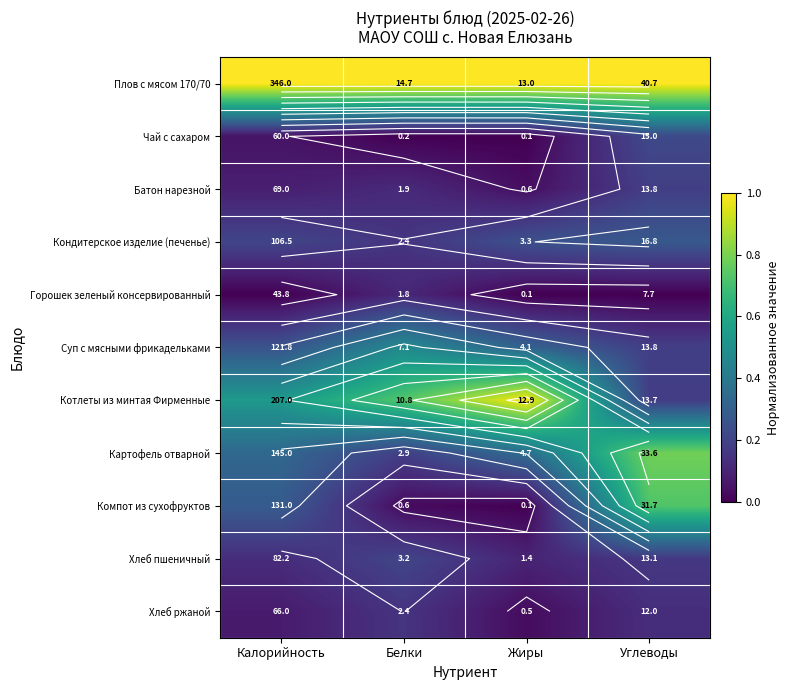

True or false: Котлеты из минтая Фирменные has a value of 0.2 at Белки.

False